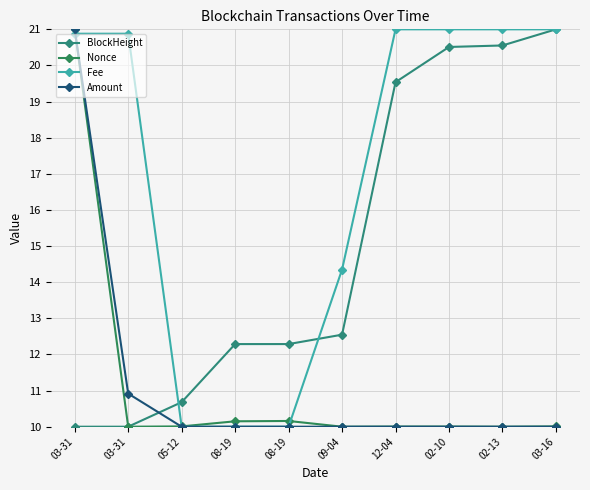

How many categories are shown in the chart?

10